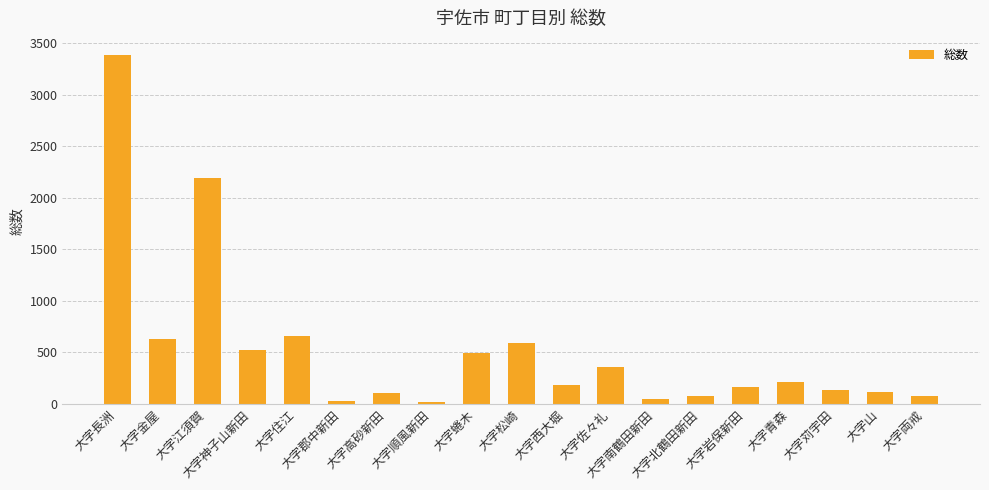

What is the difference between the maximum and minimum values?

3357